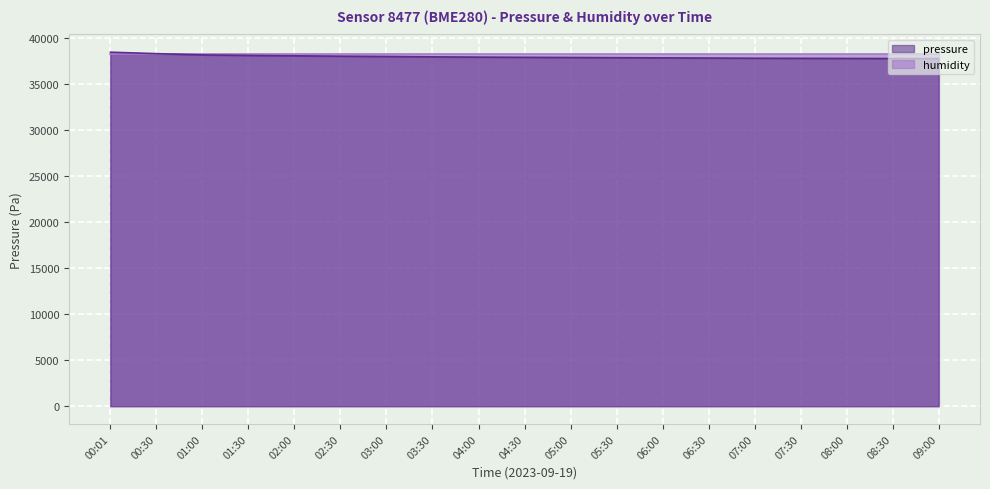

True or false: the data shows 37820.0 at 05:30.

True